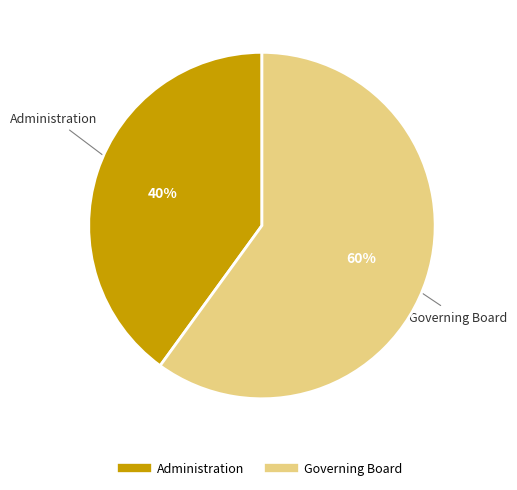

Is there a majority slice in this chart?

Yes